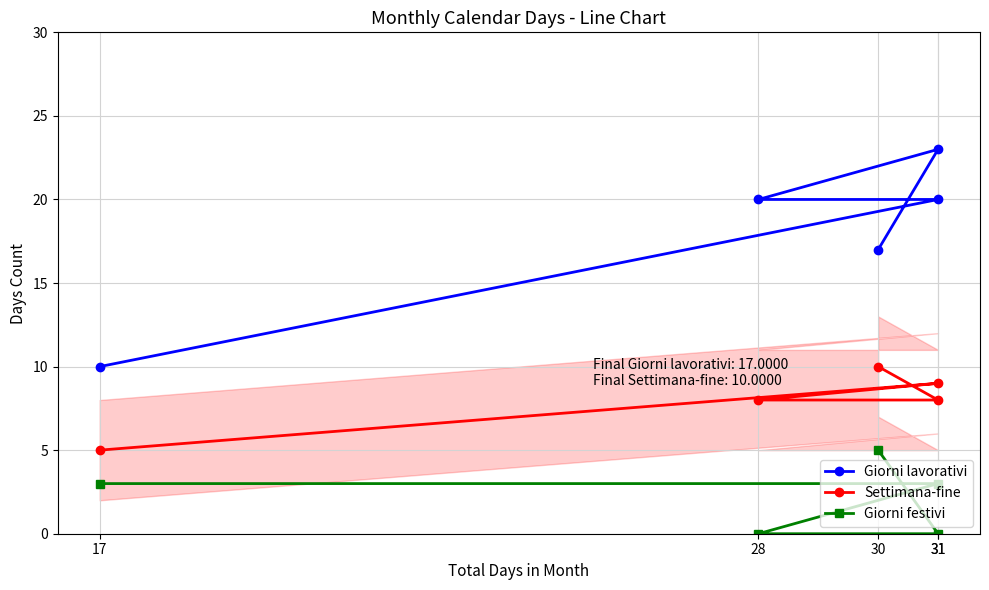

Does the chart have visible grid lines?

Yes